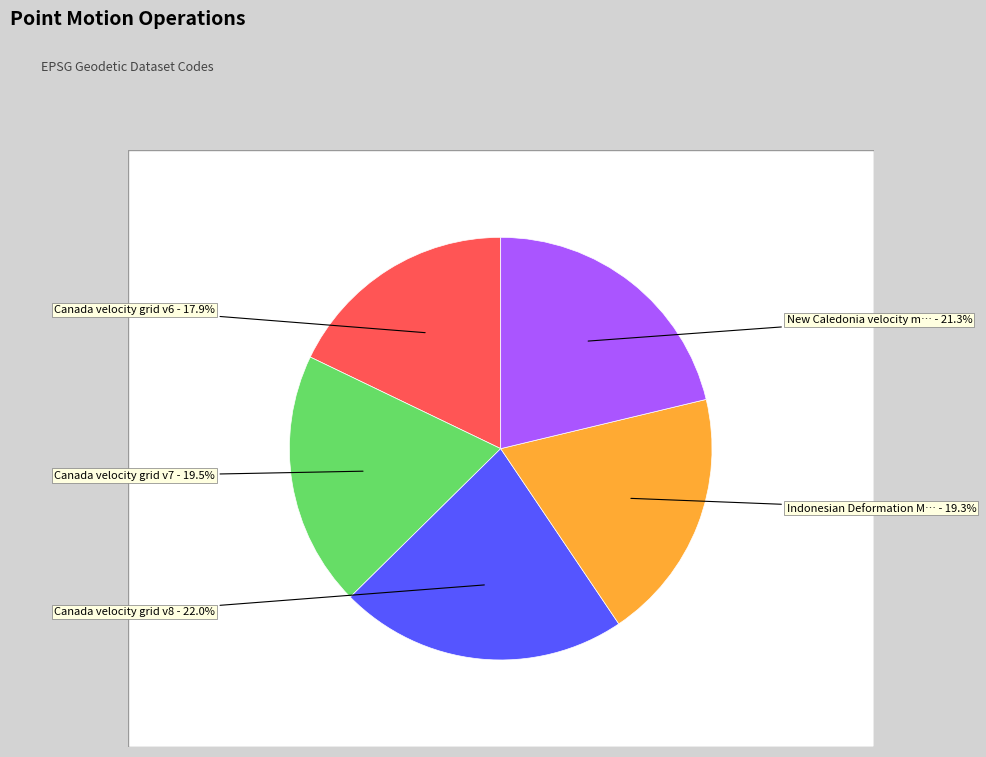

Approximately how many times larger is the value at New Caledonia velocity model 2015 compared to Indonesian Deformation Model 2020?

1.1